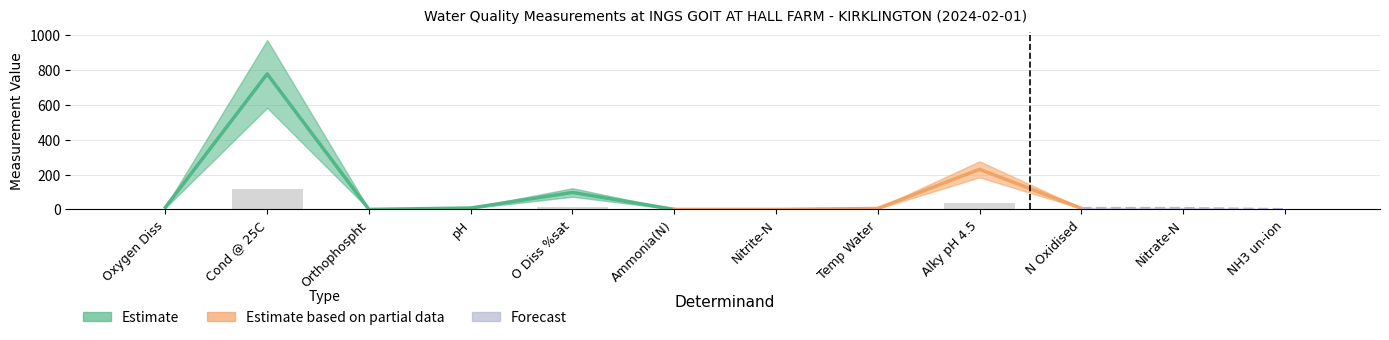

Rank the categories by value from lowest to highest.

NH3 un-ion, Nitrite-N, Ammonia(N), Orthophospht, Temp Water, Nitrate-N, N Oxidised, pH, Oxygen Diss, O Diss %sat, Alky pH 4.5, Cond @ 25C